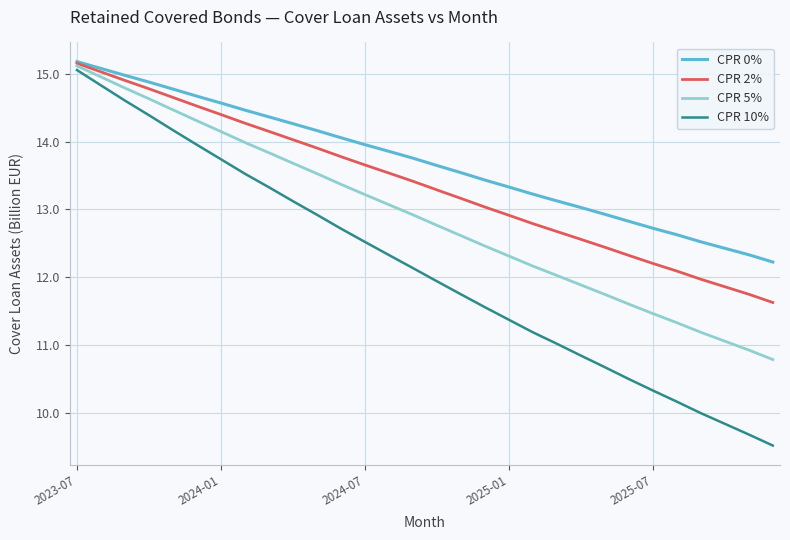

What is the minimum value shown in the chart?

9.5